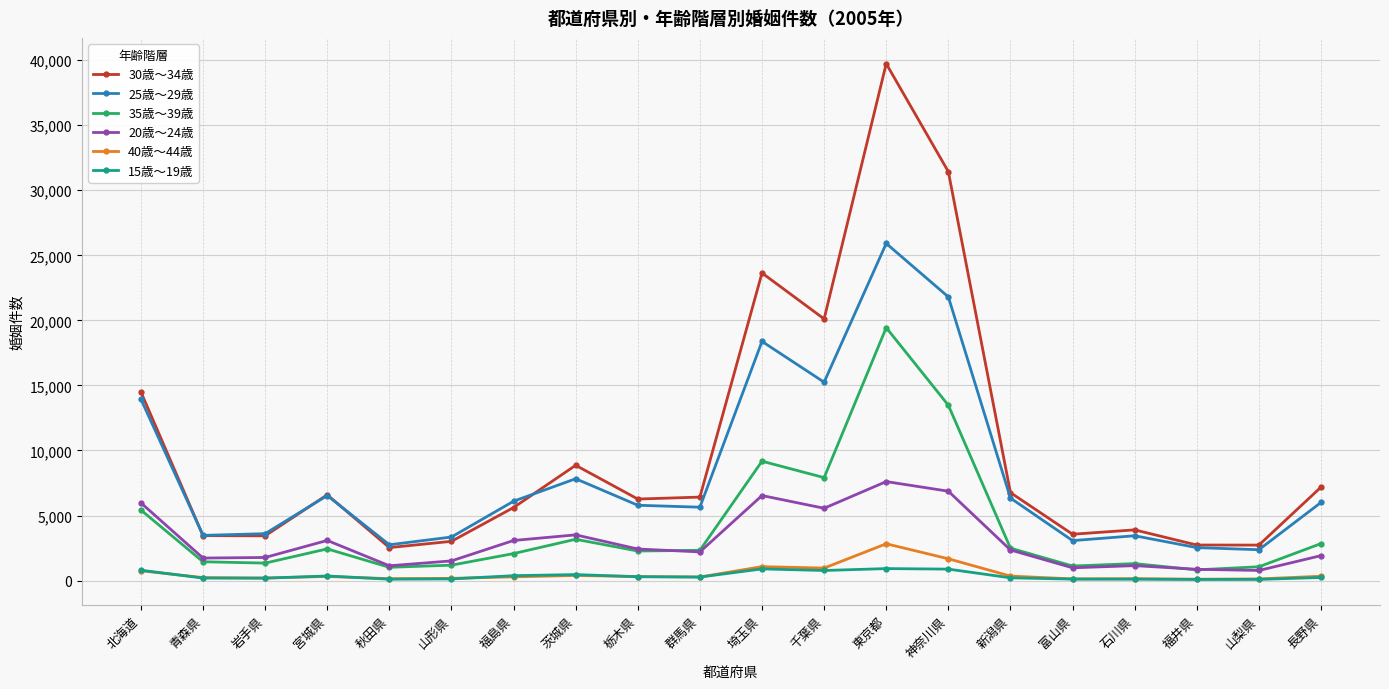

The value of 25歳～29歳 at 青森県 is 3473. True or false?

True